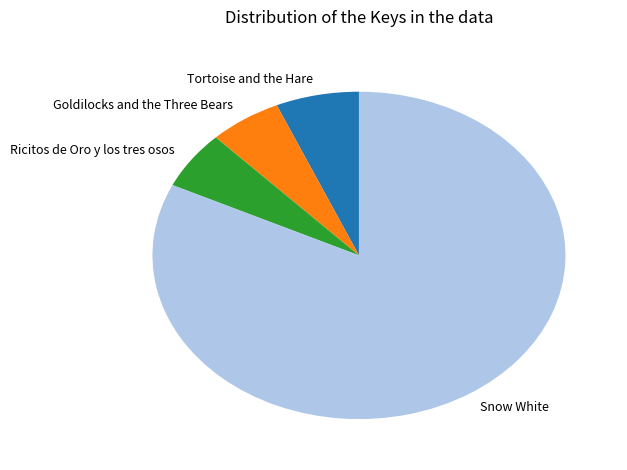

What is the largest slice in the pie chart?

Snow White